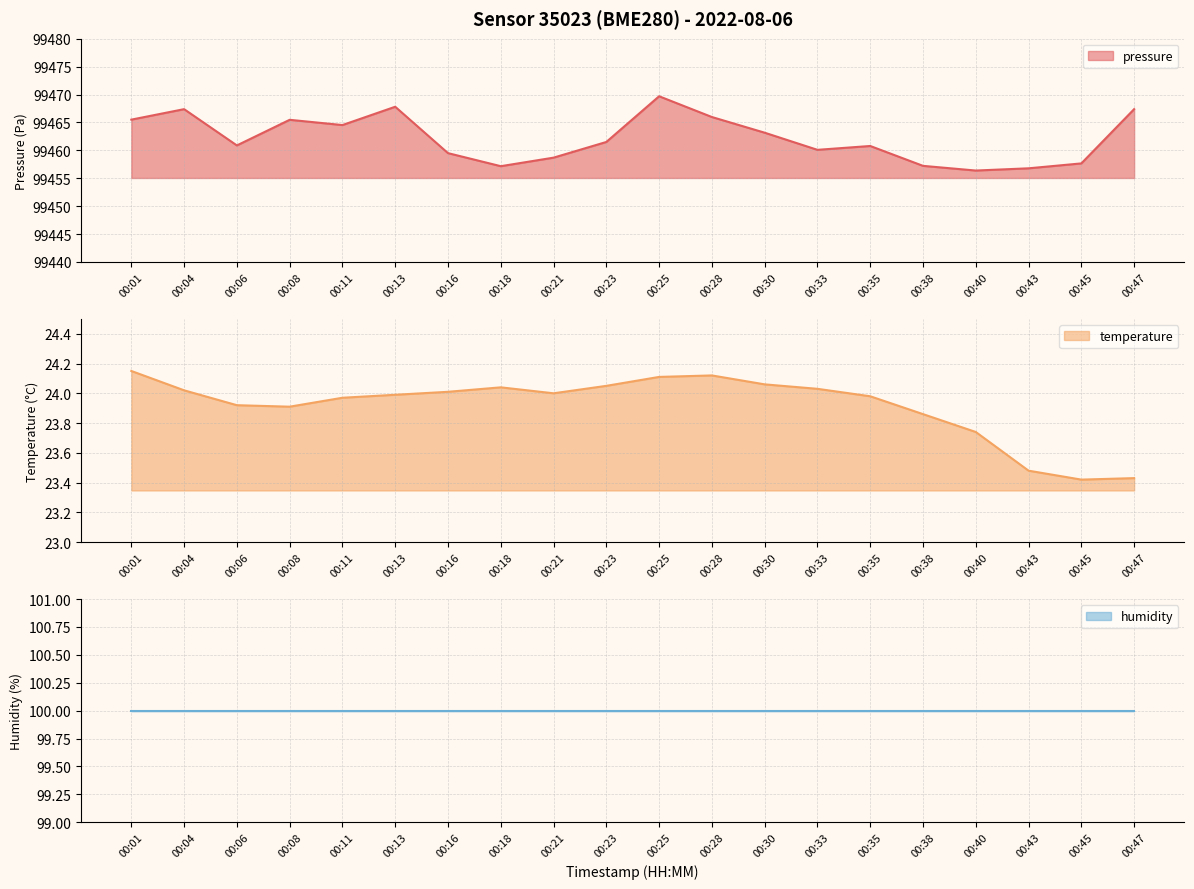

What is the average value of the pressure series?

99462.2